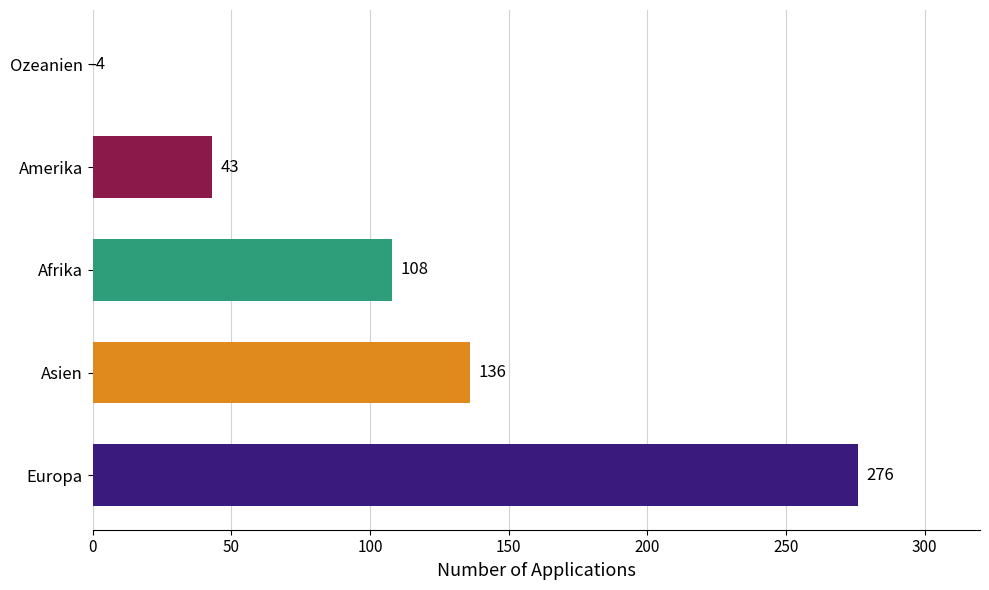

How many categories are shown in the chart?

5